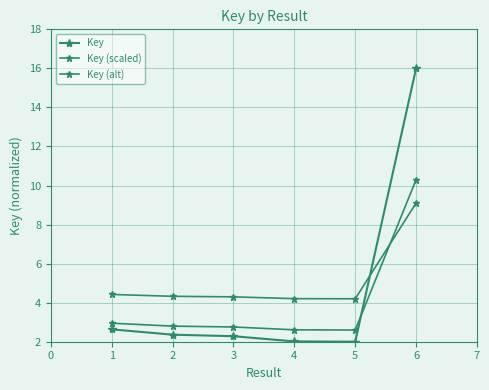

Rank the categories by Key (alt) value from highest to lowest.

6, 1, 2, 3, 4, 5